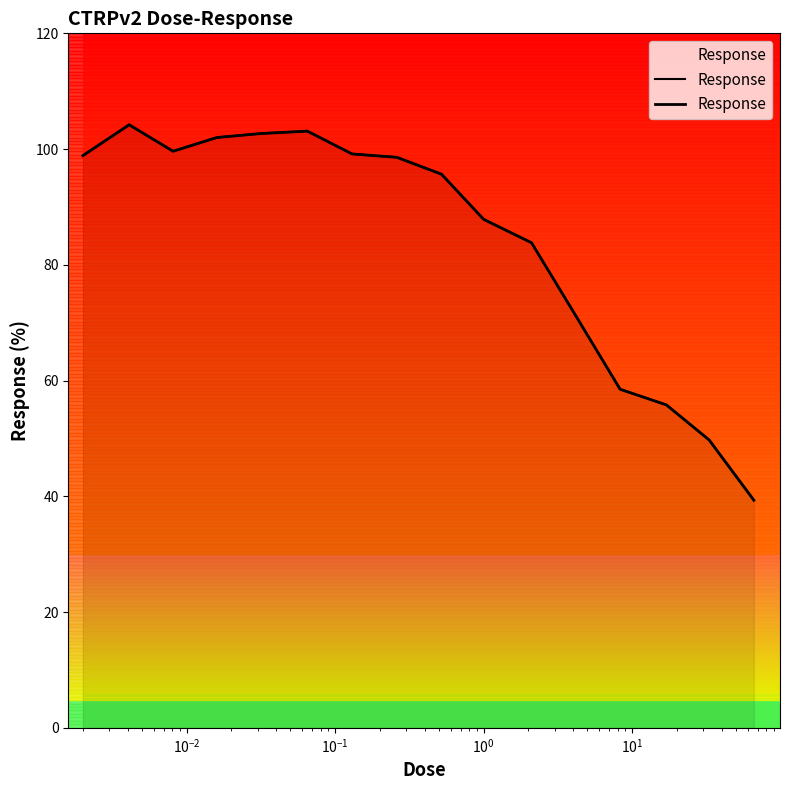

How many lines are shown in the chart?

1